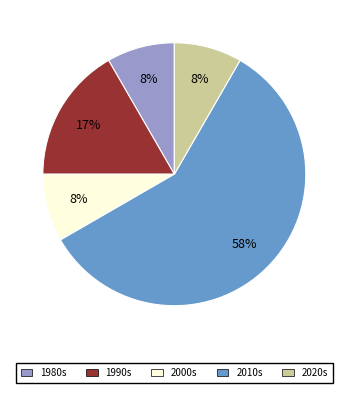

To the nearest percent, what is the average slice percentage?

20%